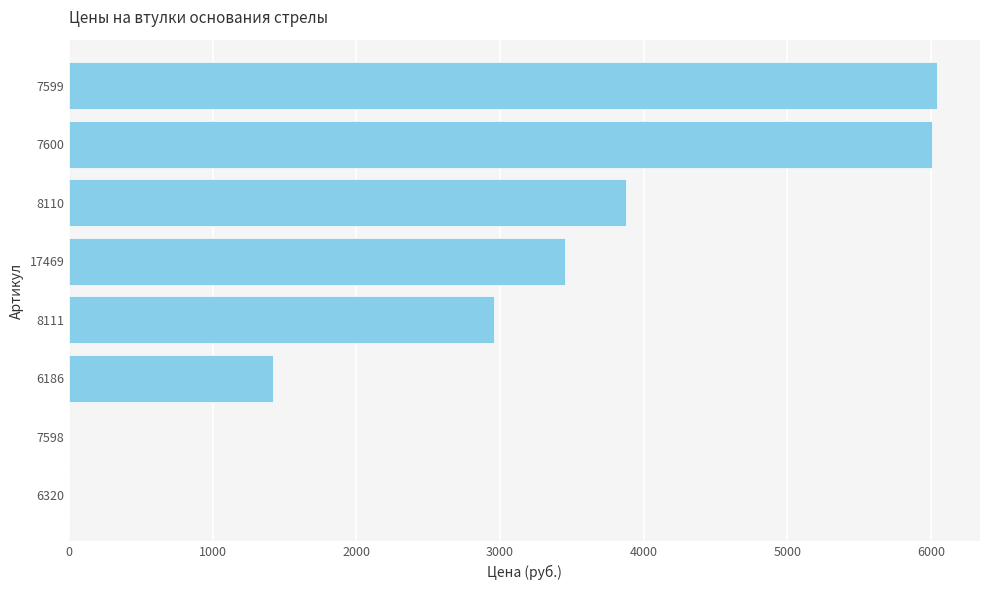

Reading top to bottom, transcribe all the data shown in this chart.

7599=6040	7600=6010	8110=3880	17469=3450	8111=2960	6186=1420	7598=0	6320=0